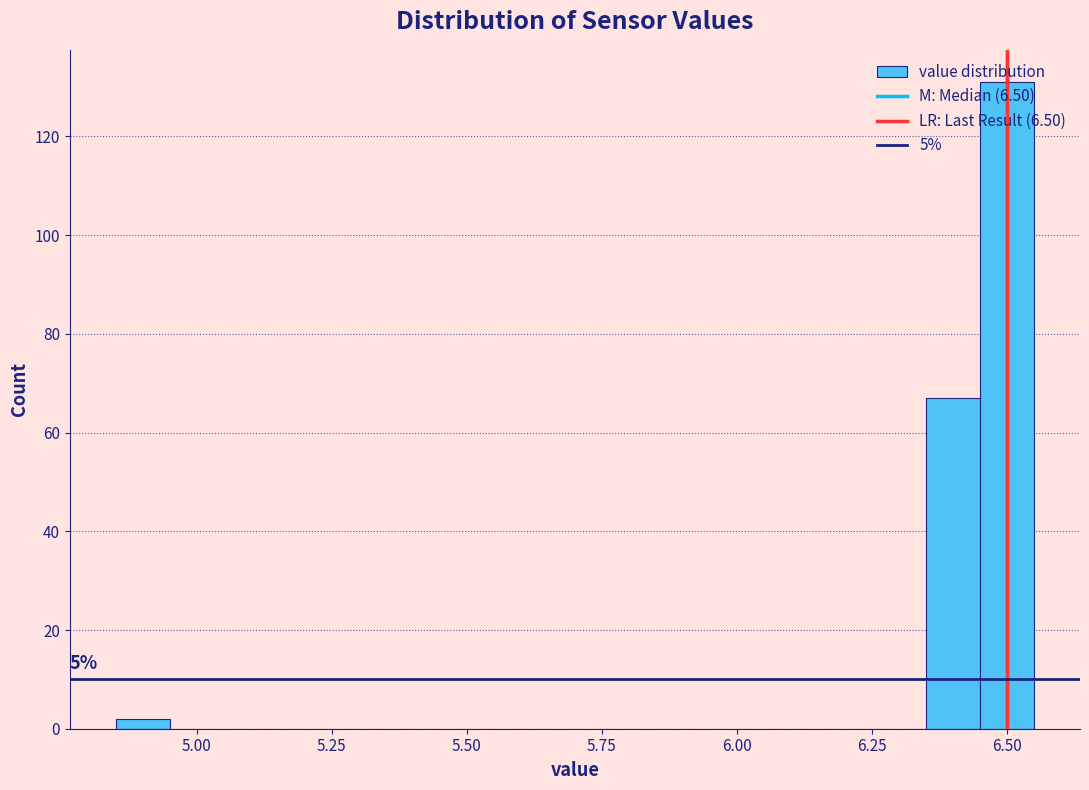

Read against the x-axis, roughly where is the centre of the tallest bar?

6.50